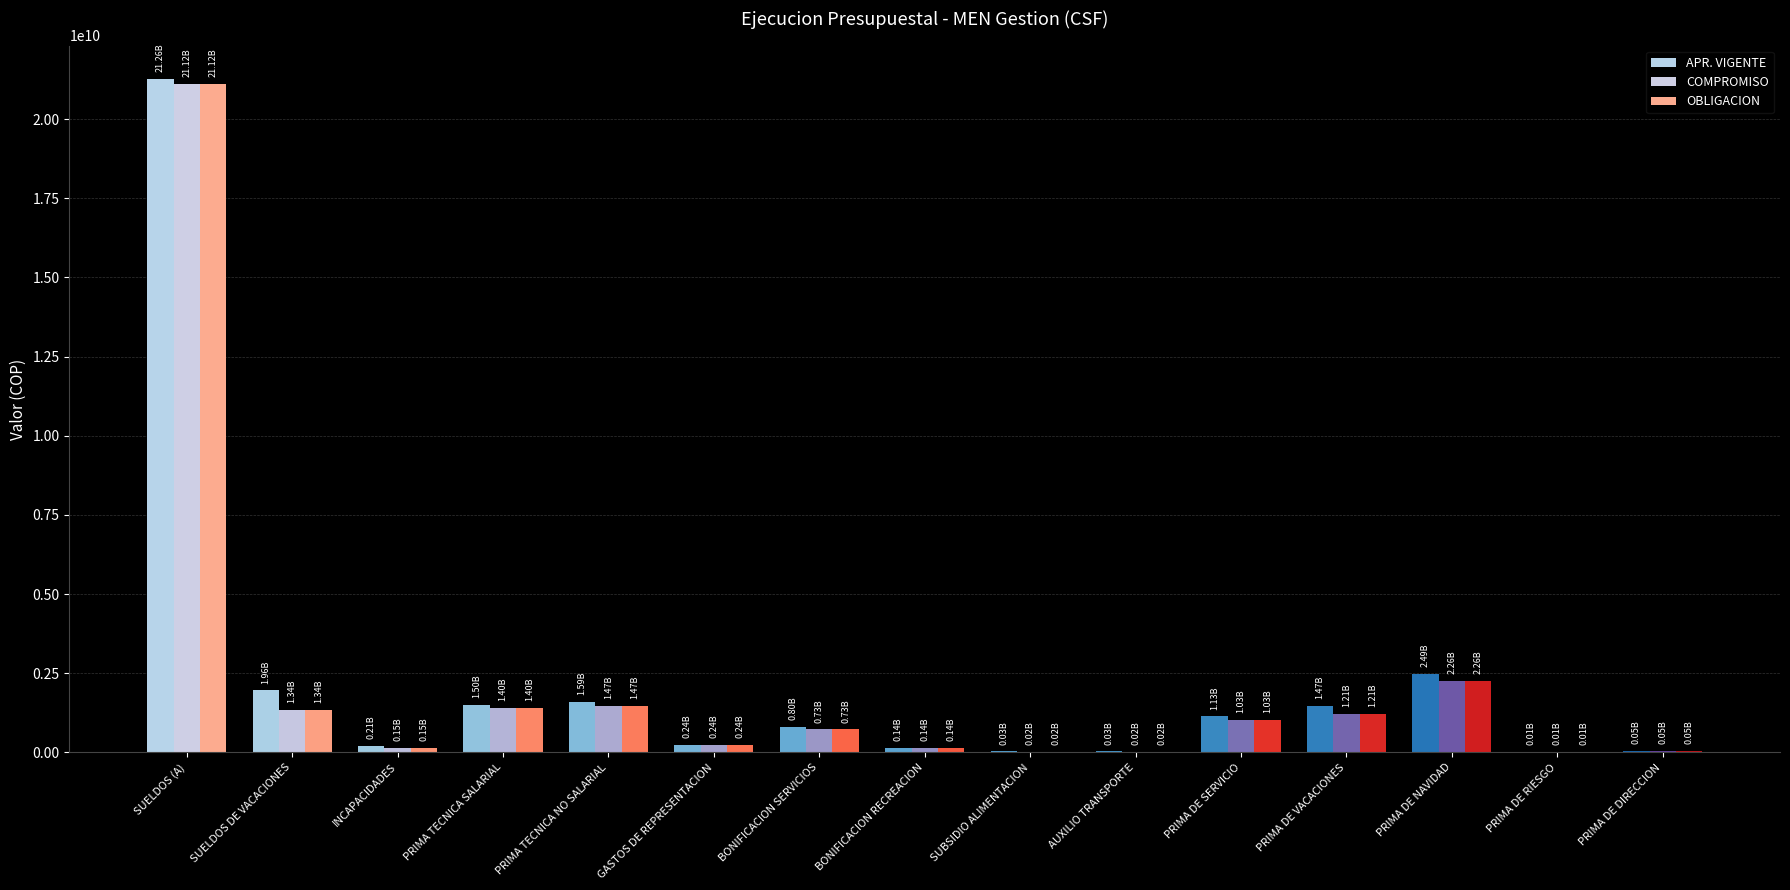

Count the number of data series in this chart.

3